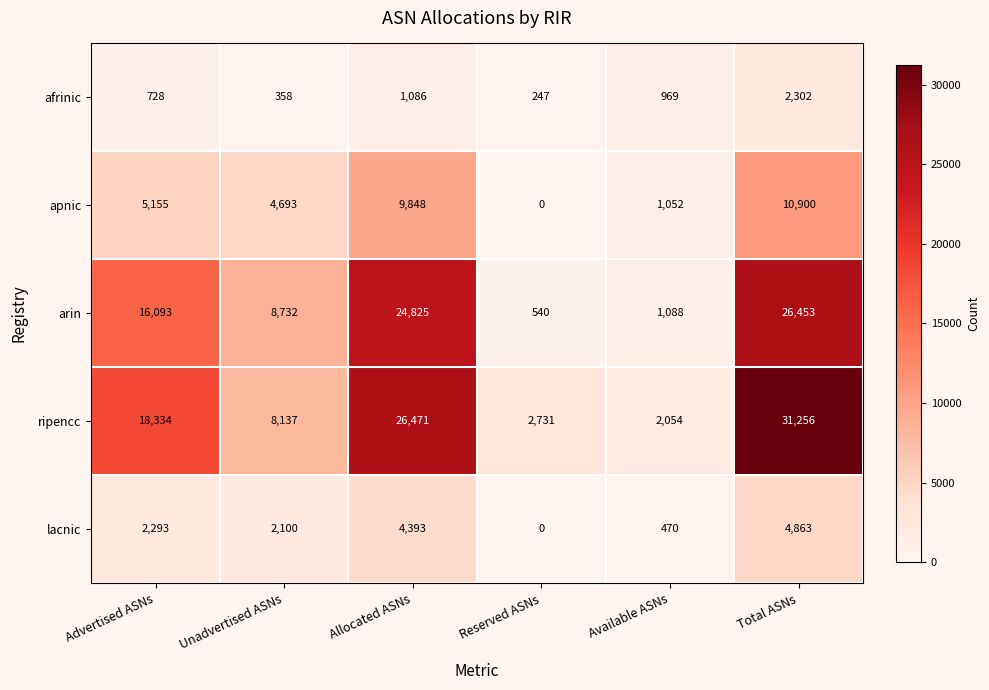

What is the difference between the maximum and minimum values in the lacnic series?

4863